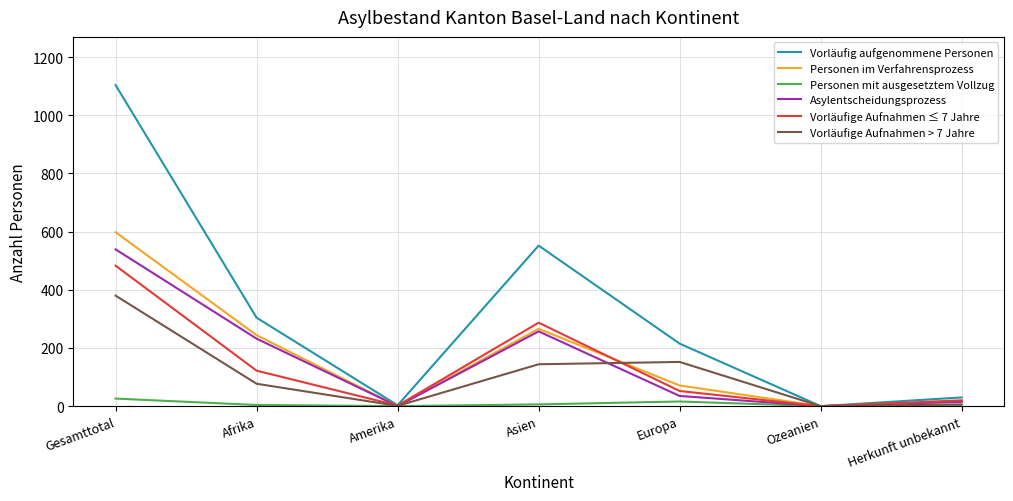

How many lines are shown in the chart?

6